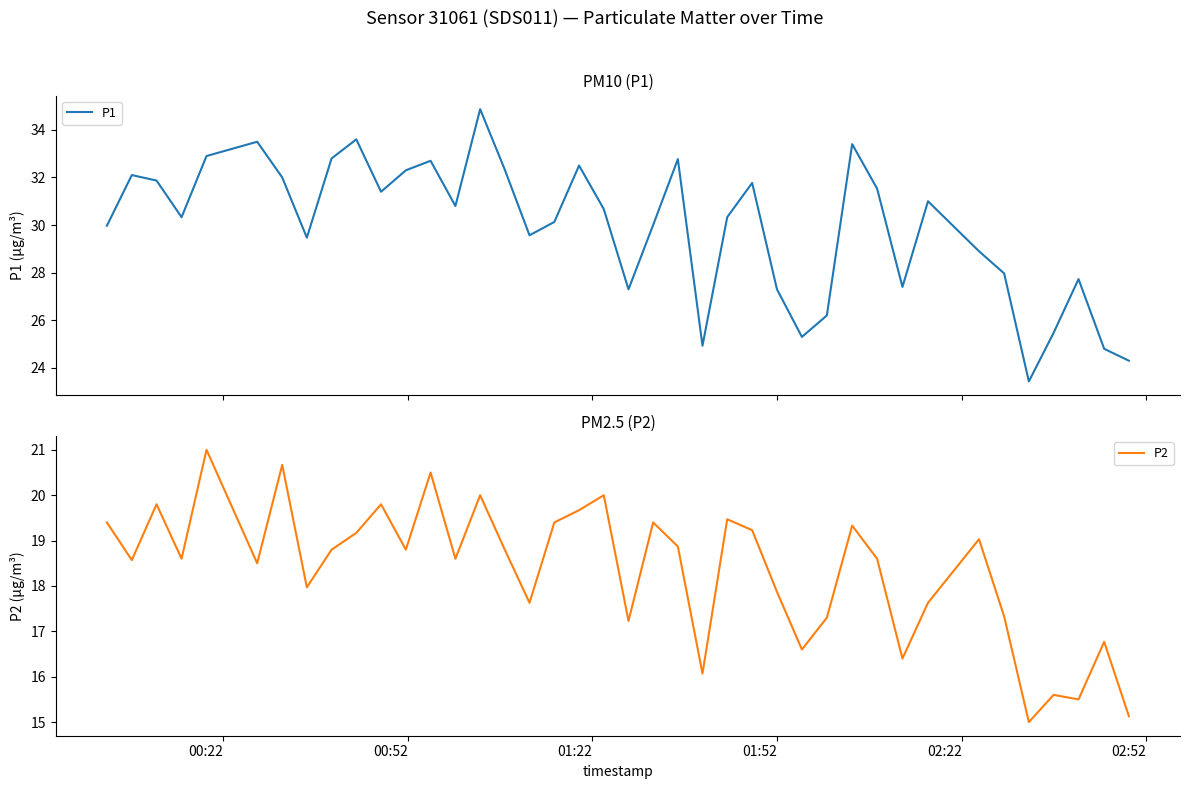

What is the highest value of the P1 series?

34.9